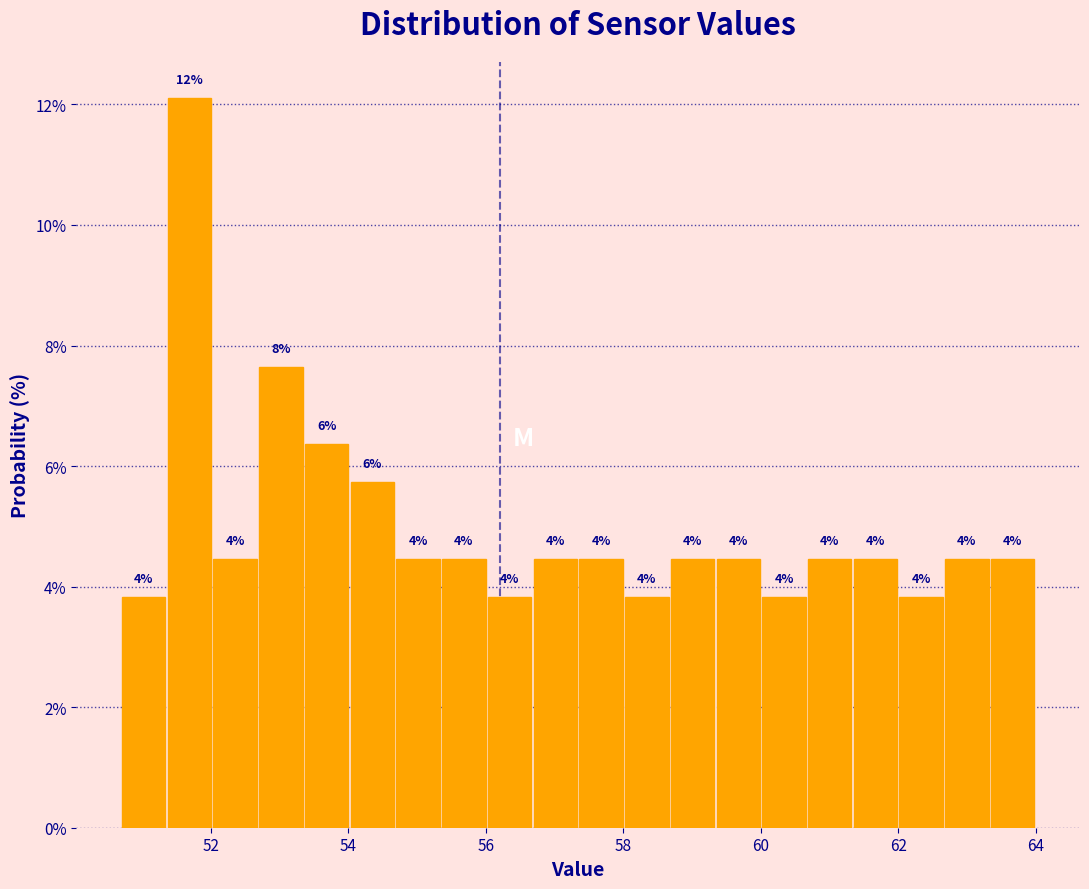

Around what value on the x-axis is the tallest bar? Give the approximate position of its centre, as read against the axis.

51.6